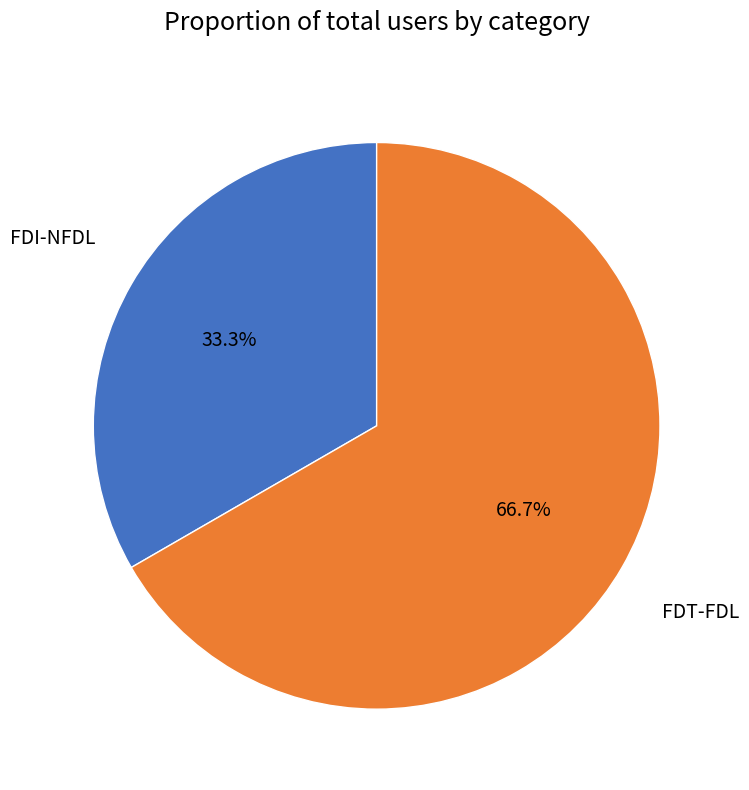

To the nearest percent, what is the difference between the largest and smallest slice percentages?

33%